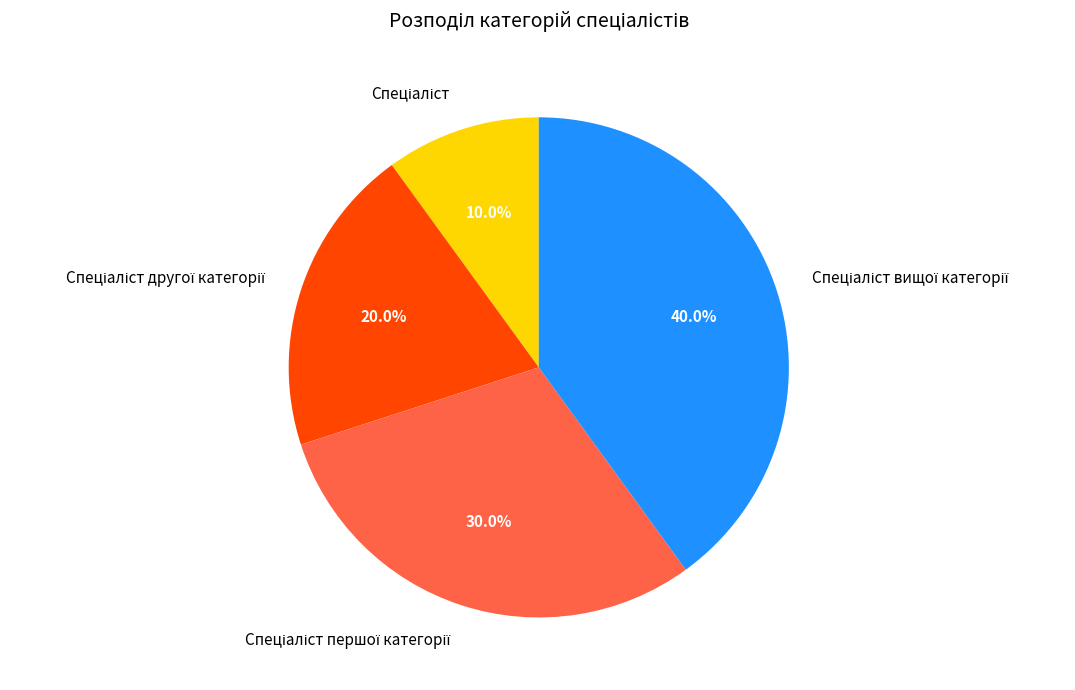

Does any single category account for the majority?

No